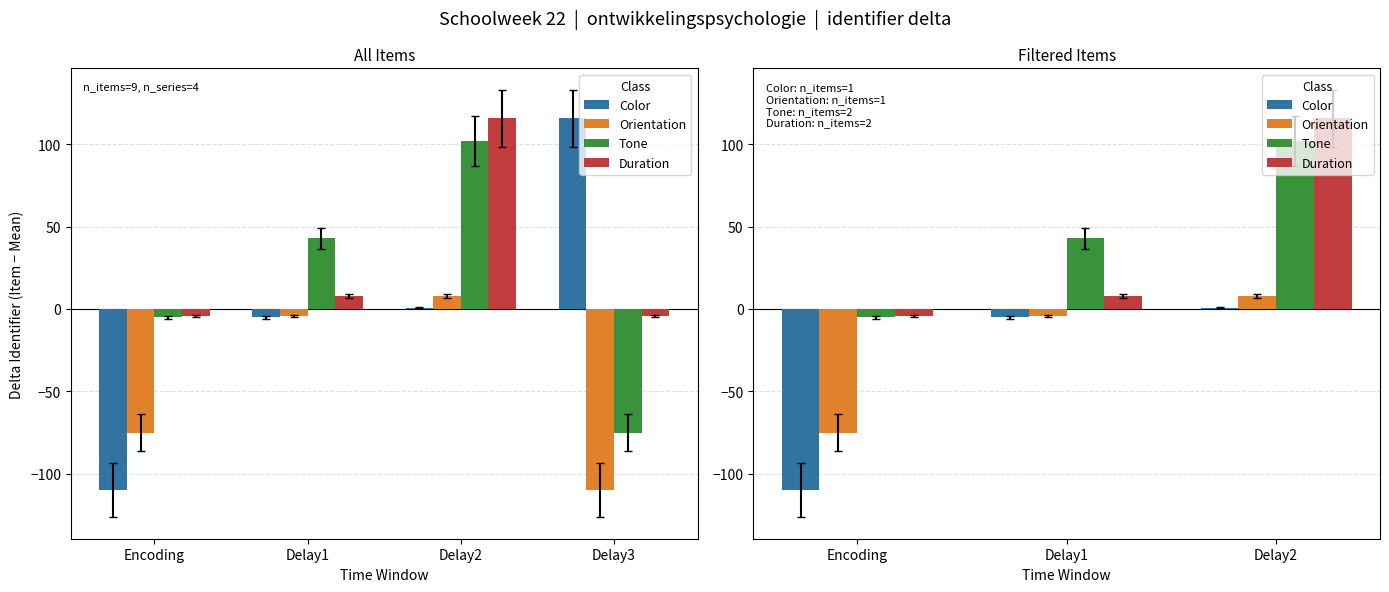

At Delay1, list the series in order from largest to smallest.

Tone, Duration, Orientation, Color